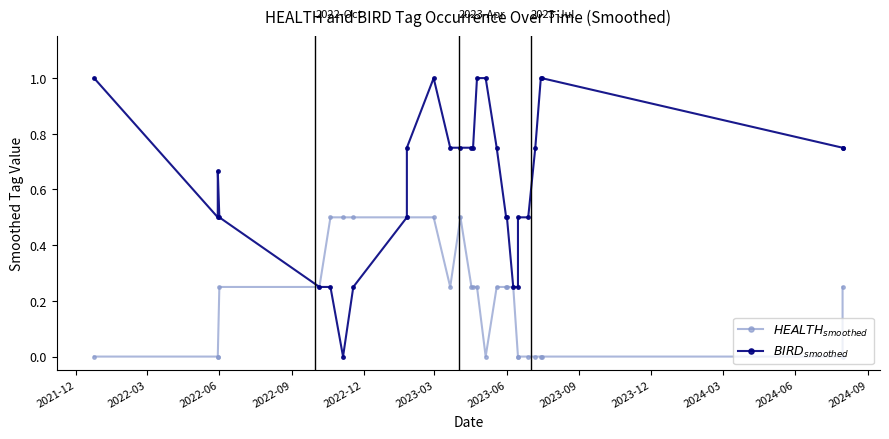

How many categories are shown in the chart?

29